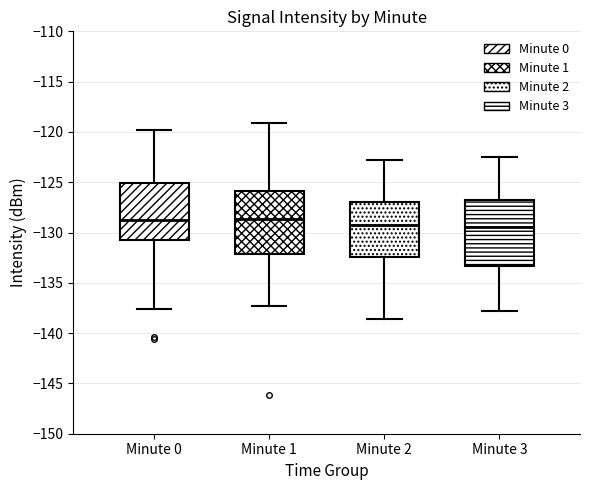

Reading left to right, transcribe this box plot: for each box, give where its median line is, the range the box spans, and where its two whiskers end, as read against the y-axis. The values are not printed on the chart, so give them approximately, as read against the axis.

Minute 0: median -128.5, box -130.5 to -125.0, whiskers -137.5 to -120.0
Minute 1: median -128.5, box -132.0 to -126.0, whiskers -137.5 to -119.0
Minute 2: median -129.5, box -132.5 to -127.0, whiskers -138.5 to -123.0
Minute 3: median -129.5, box -133.5 to -127.0, whiskers -138.0 to -122.5